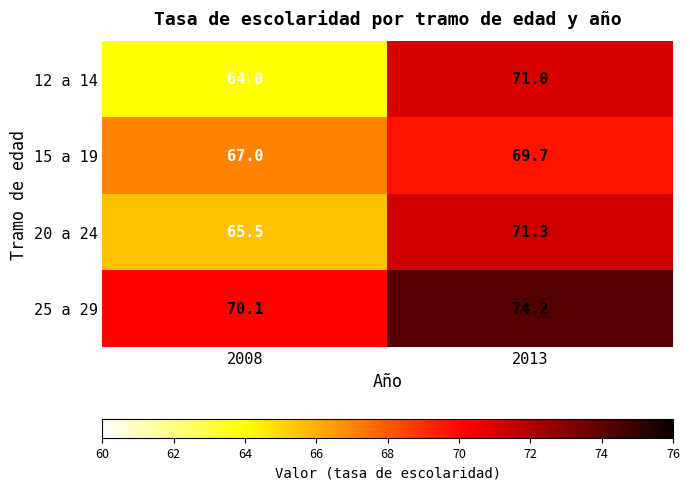

True or false: 12 a 14 has a value of 71.0 at 2013.

True